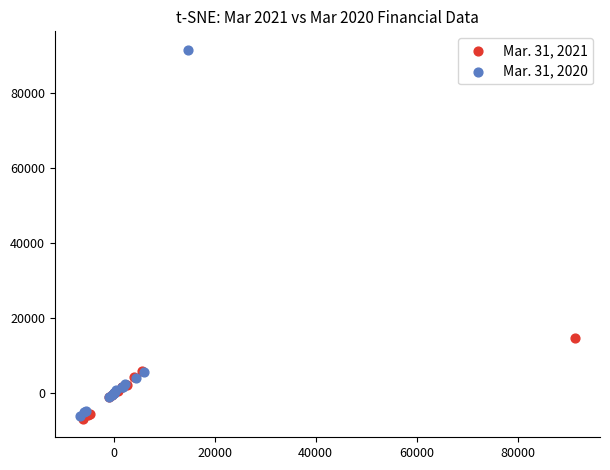

Which series has the largest Y range (max minus min)?

Mar. 31, 2020